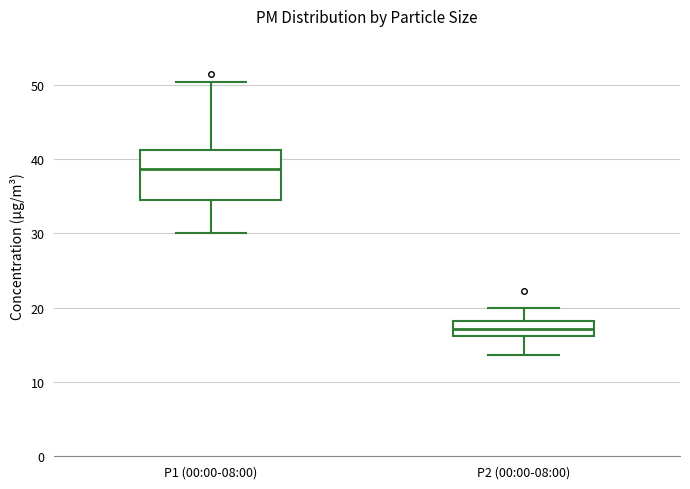

Where does the lower whisker of the box for P2 (00:00-08:00) end on the y-axis? The values are not printed on the chart, so give them approximately, as read against the axis.

14